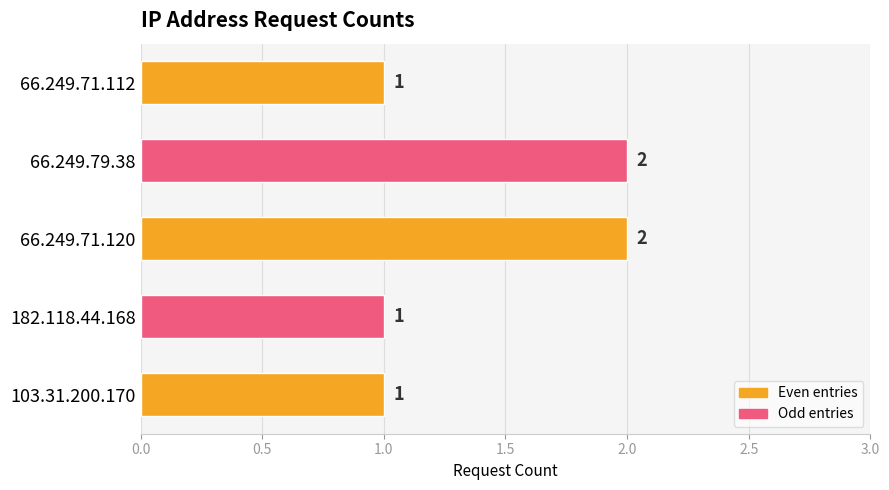

Between 66.249.71.120 and 182.118.44.168, which is larger?

66.249.71.120